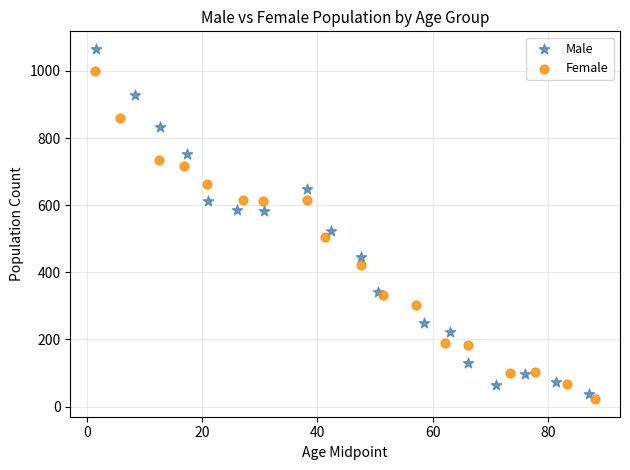

Which series has the largest Y range (max minus min)?

Male